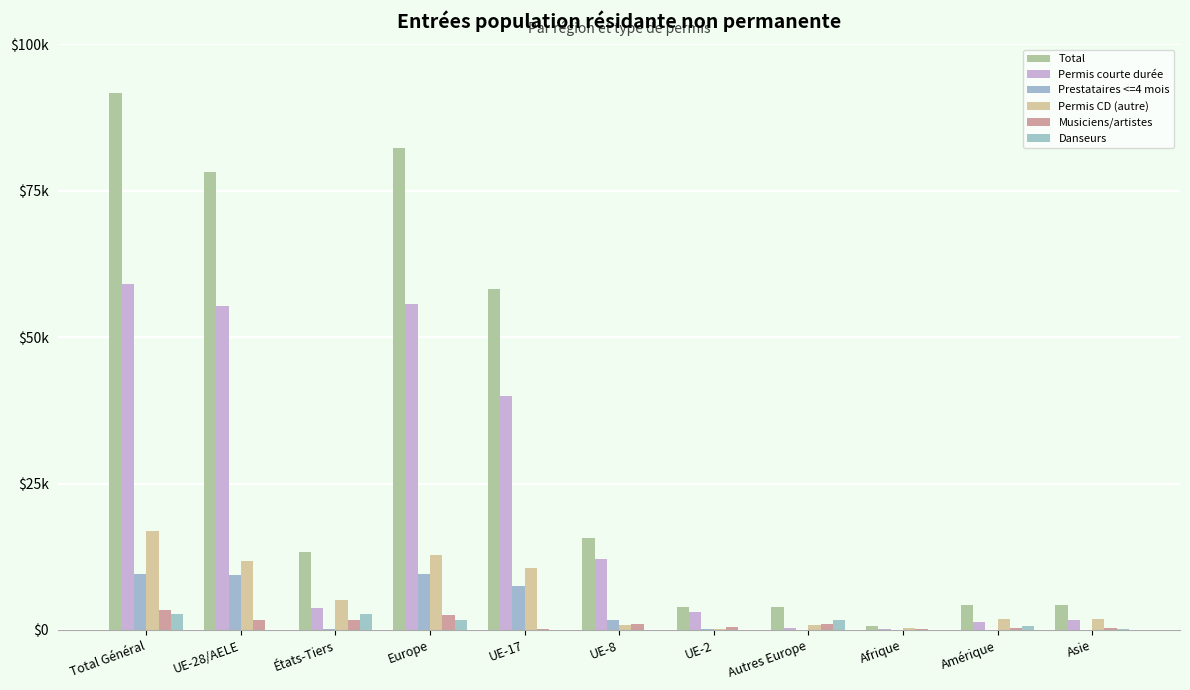

What is the label of the 5th bar from the left?

UE-17